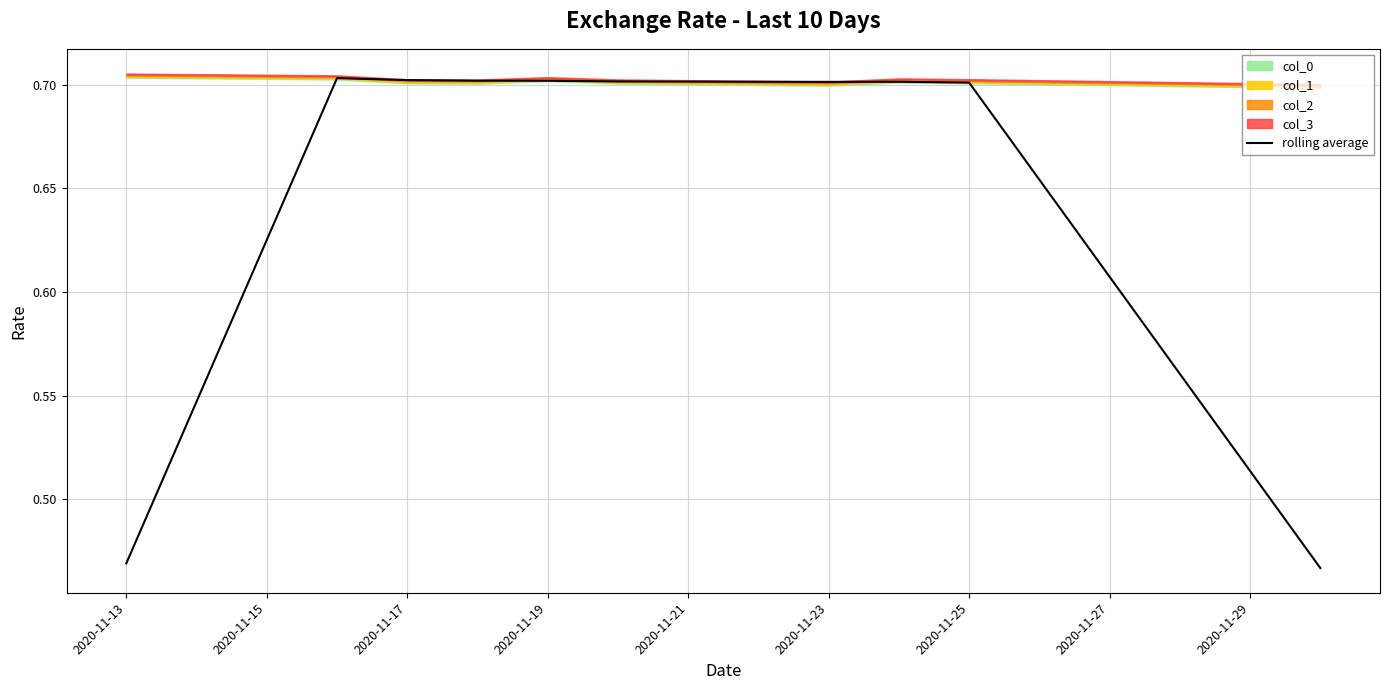

Reading left to right, list all the values displayed in this chart.

0.5	0.7	0.7	0.7	0.7	0.7	0.7	0.7	0.7	0.5